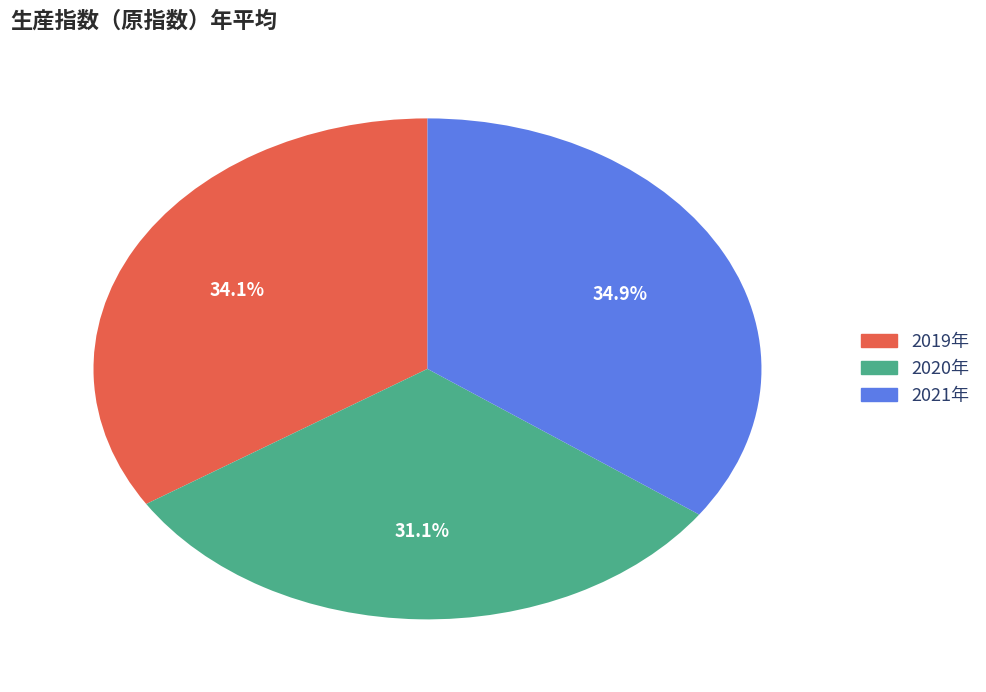

To the nearest percent, what is the difference between the 2021年 and 2019年 slice percentages?

1%